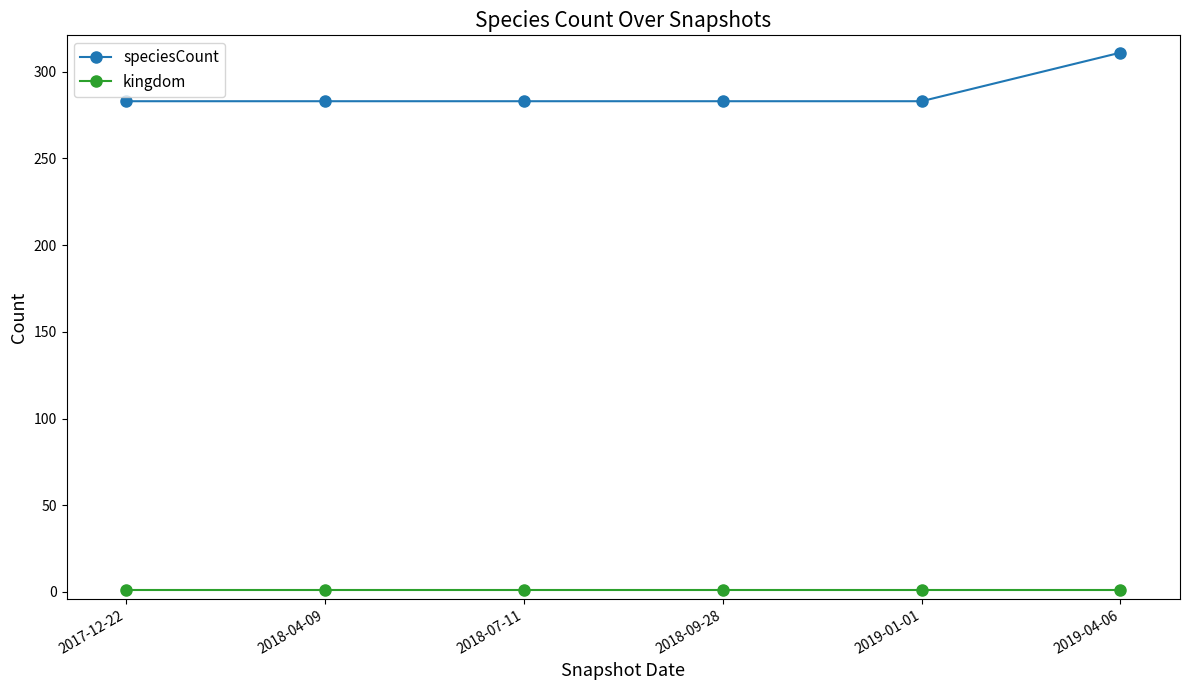

At how many categories does at least one series exceed 84?

6